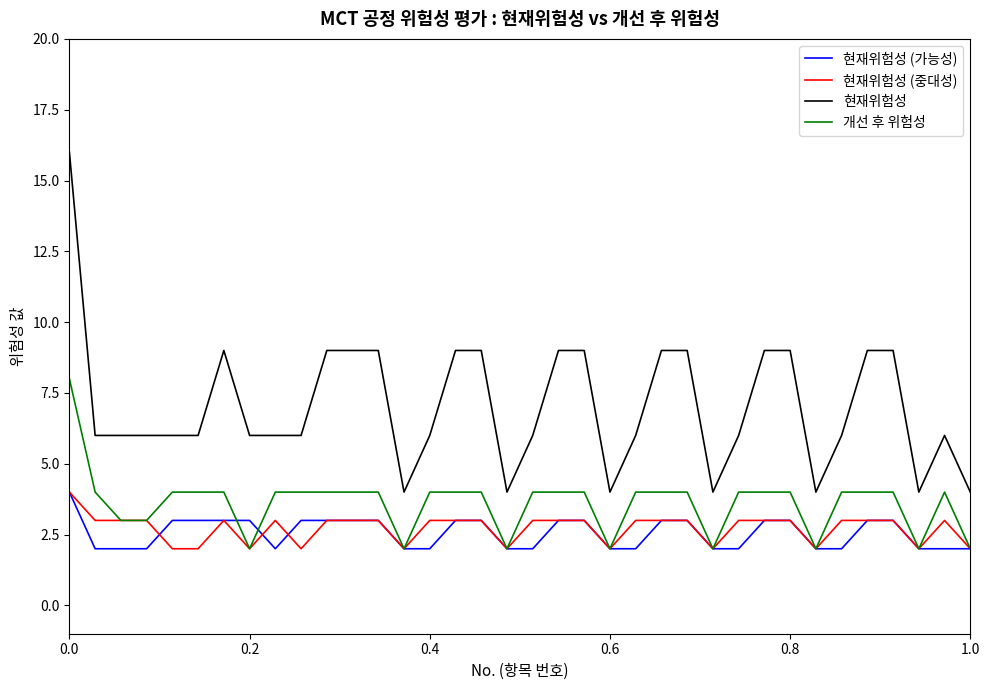

True or false: 현재위험성 and 현재위험성 (중대성) intersect in this chart.

False